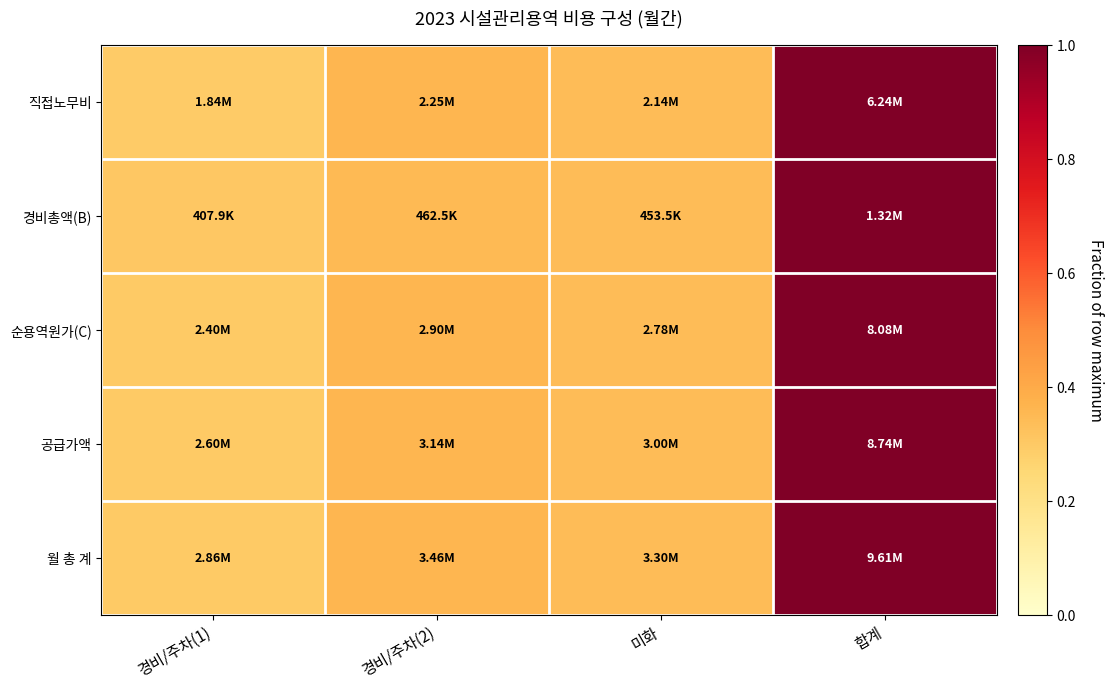

How many categories are shown in the chart?

4